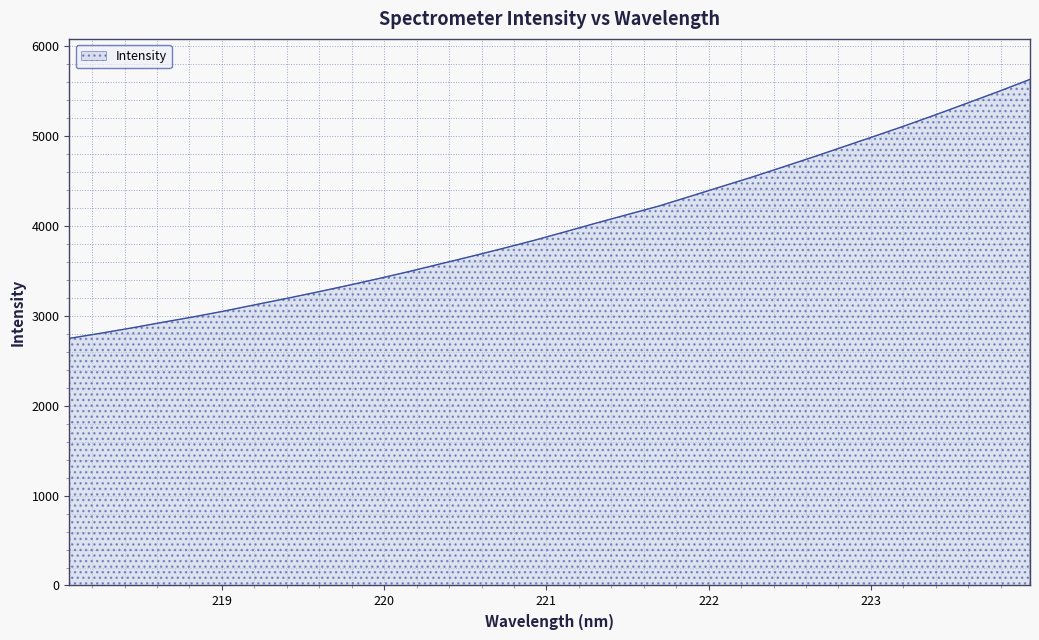

How many lines are shown in the chart?

1